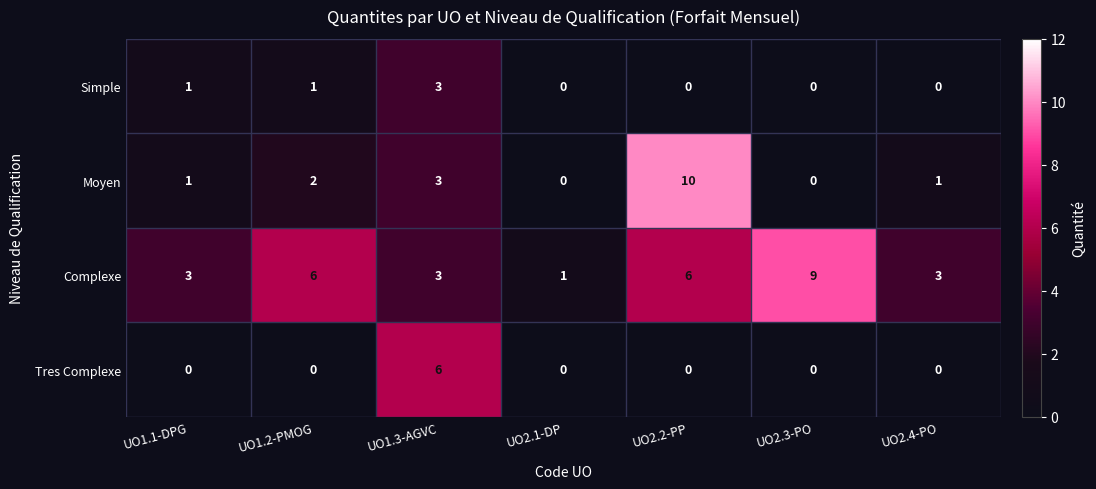

Rank the series by their maximum value, from lowest to highest.

Simple, Tres Complexe, Complexe, Moyen